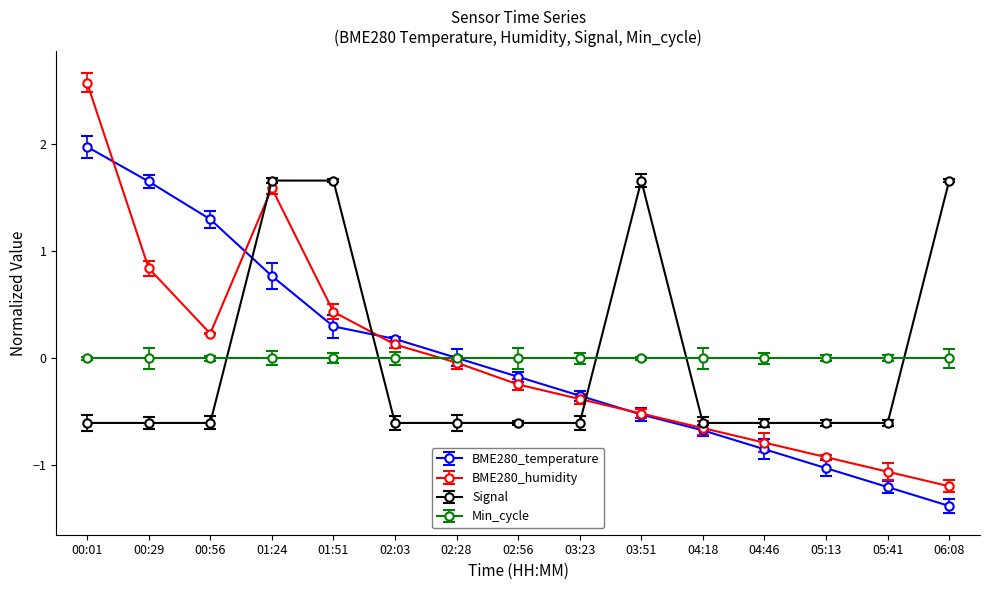

What is the spread (max minus min) of values at 02:28?

0.6